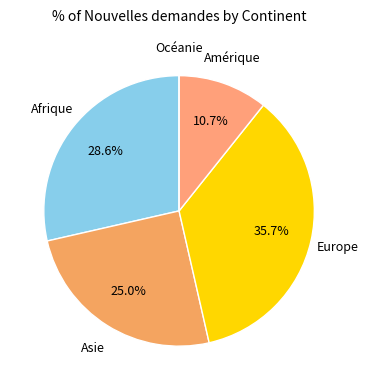

How many slices are in this pie chart?

5